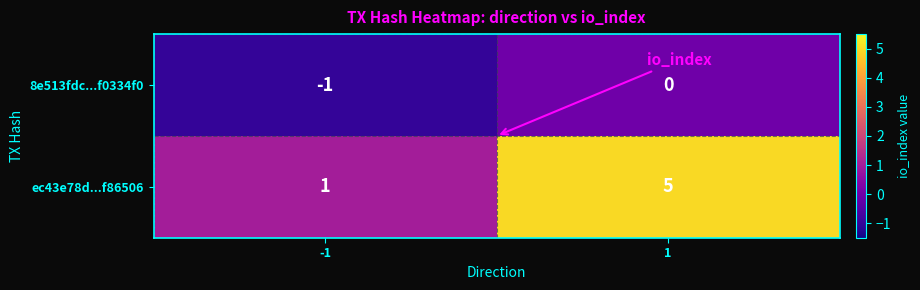

At which category is the sum across all series the highest?

1